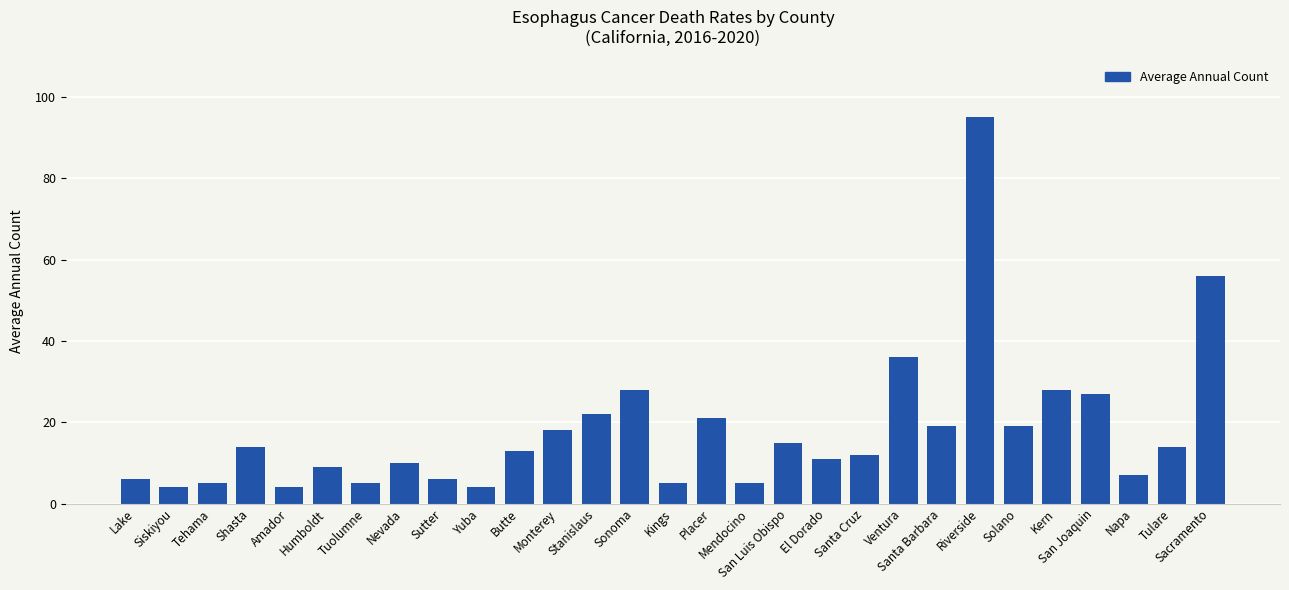

What is the label of the 10th bar from the left?

Yuba